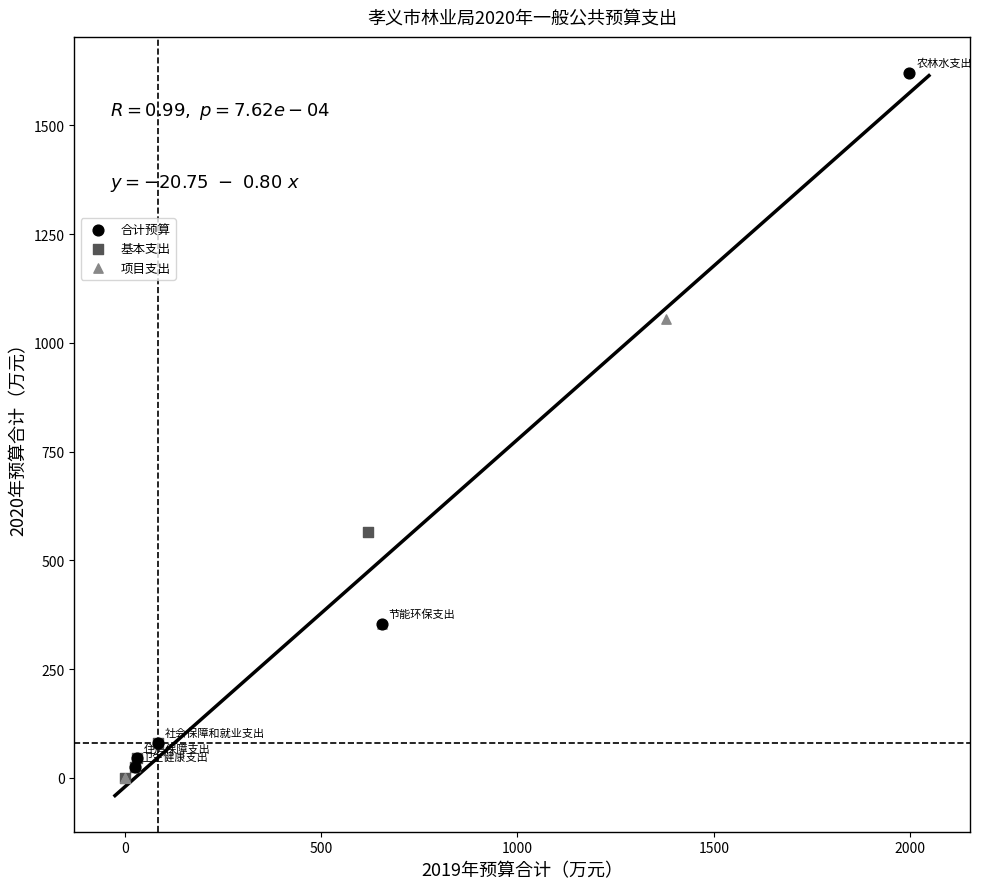

Which series has the widest spread of Y values?

合计预算